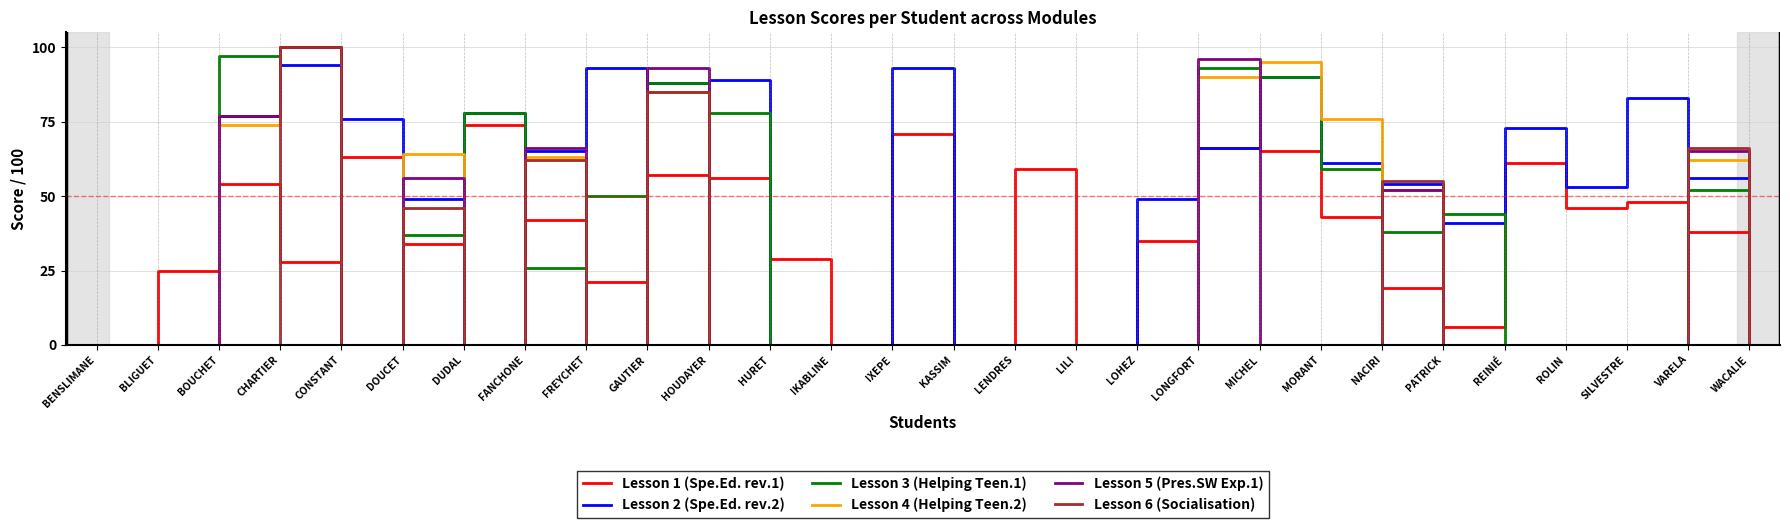

True or false: Lesson 2 (Spe.Ed. rev.2) has a value of 128 at IXEPE.

False